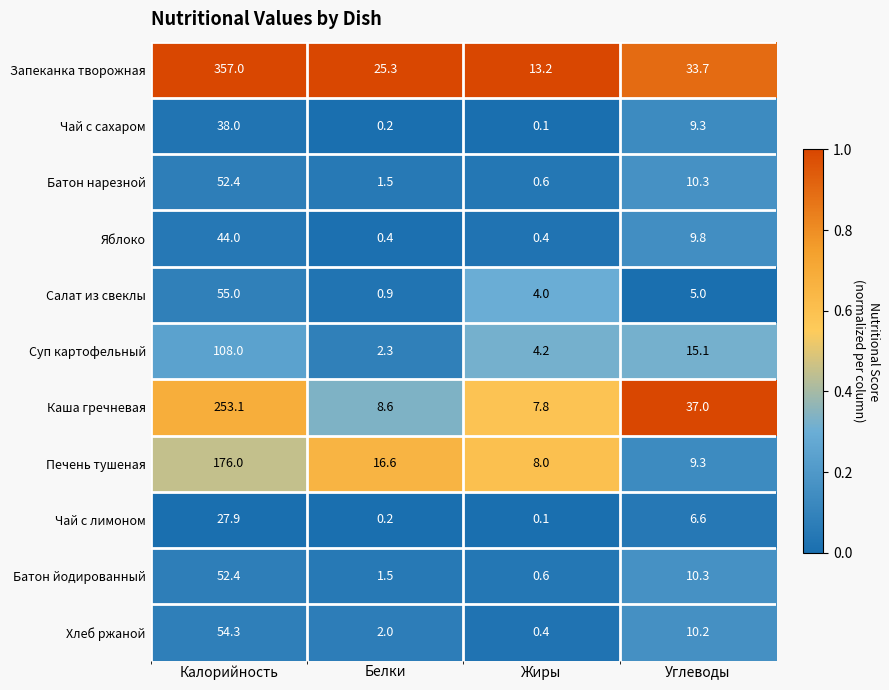

Read the Хлеб ржаной value at Калорийность.

54.3